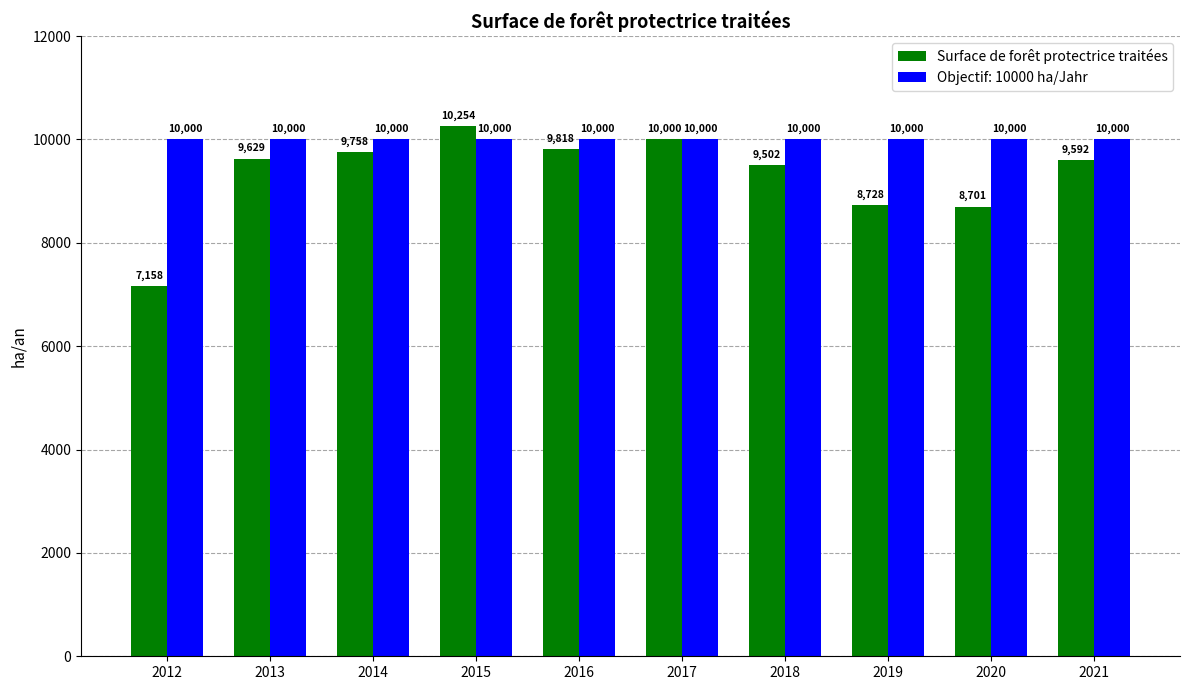

At which label does Surface de forêt protectrice traitées first exceed 9629?

2013